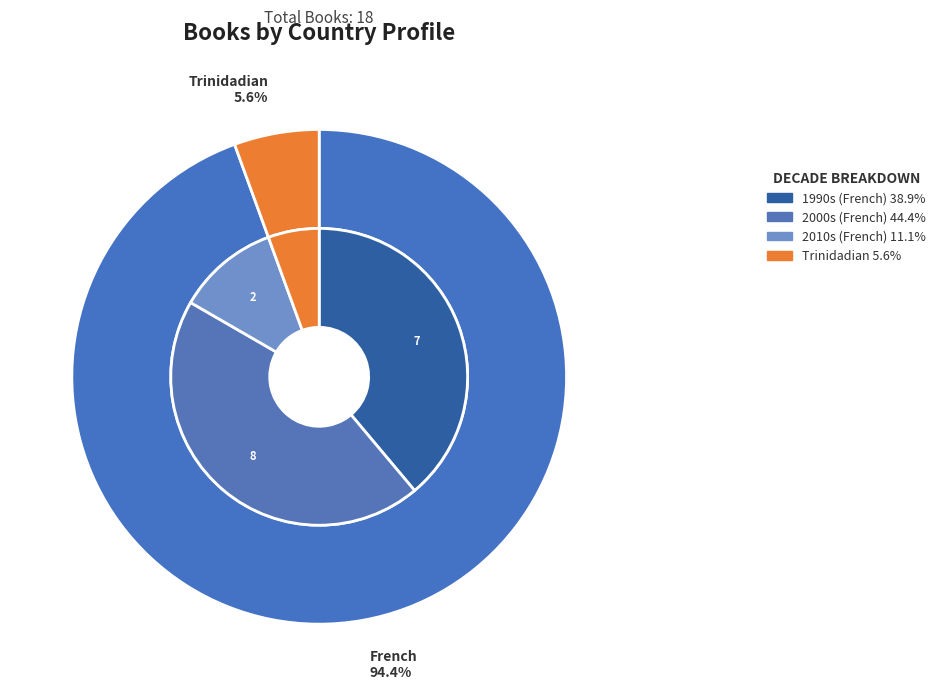

How many slices are in this pie chart?

2